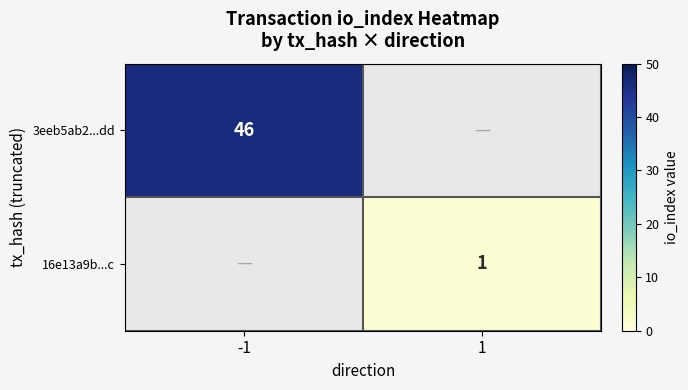

True or false: 3eeb5ab2...dd has a value of 46 at -1.

True